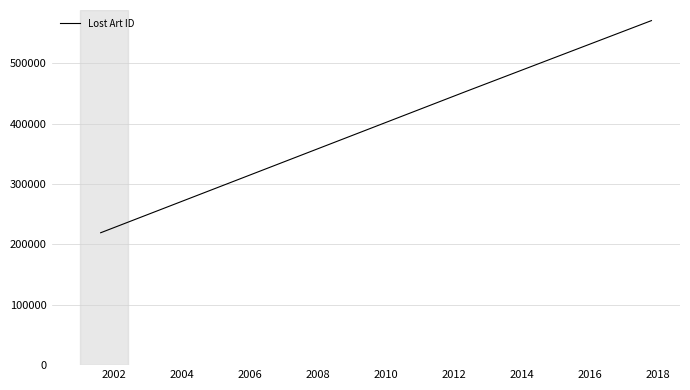

Count the values in the range 219277 to 570661.

3